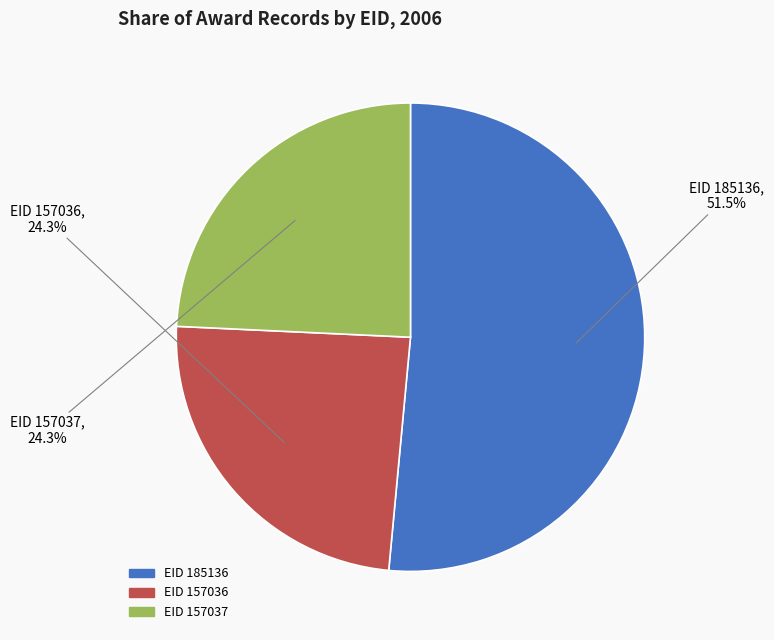

What is the total percentage of EID 157037 and EID 185136?

75.7%